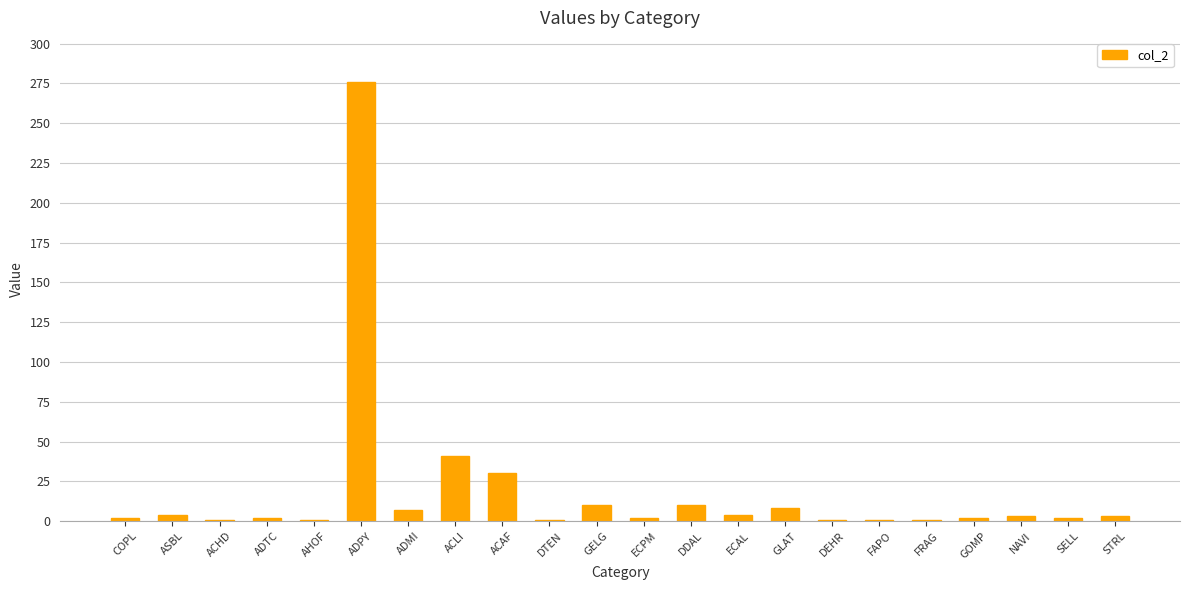

What is the label of the 4th bar from the left?

ADTC